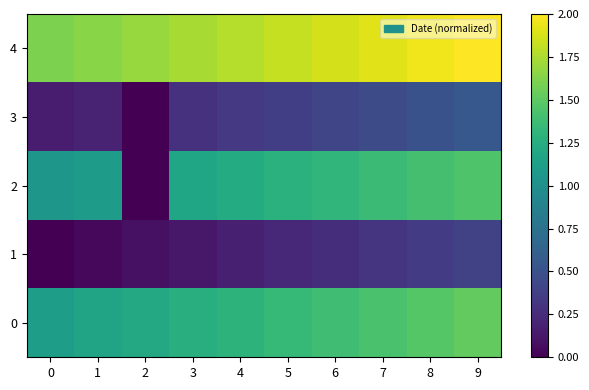

At how many categories does at least one series exceed 0?

10